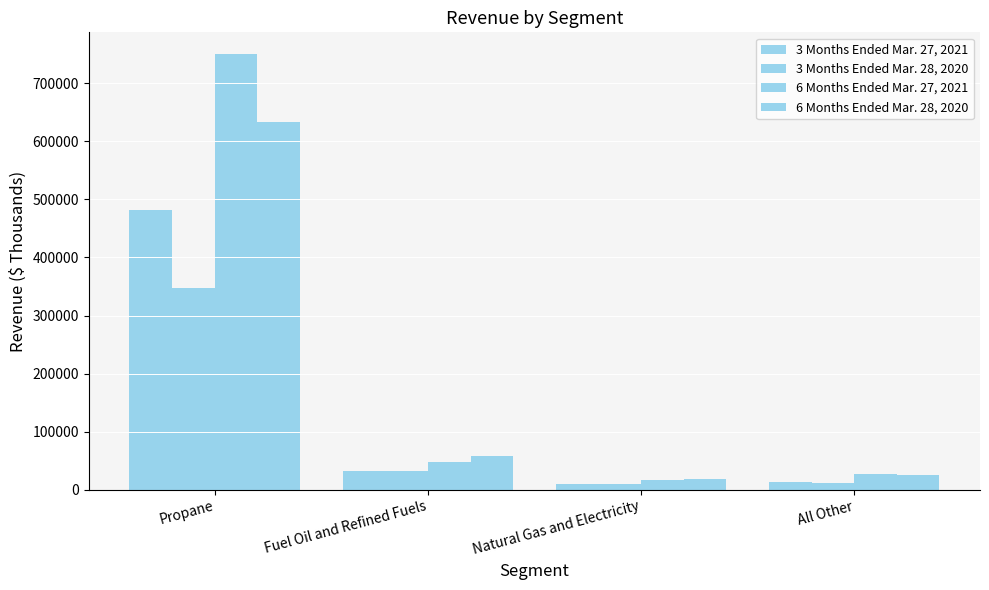

At which label does 6 Months Ended Mar. 28, 2020 reach its minimum?

Natural Gas and Electricity